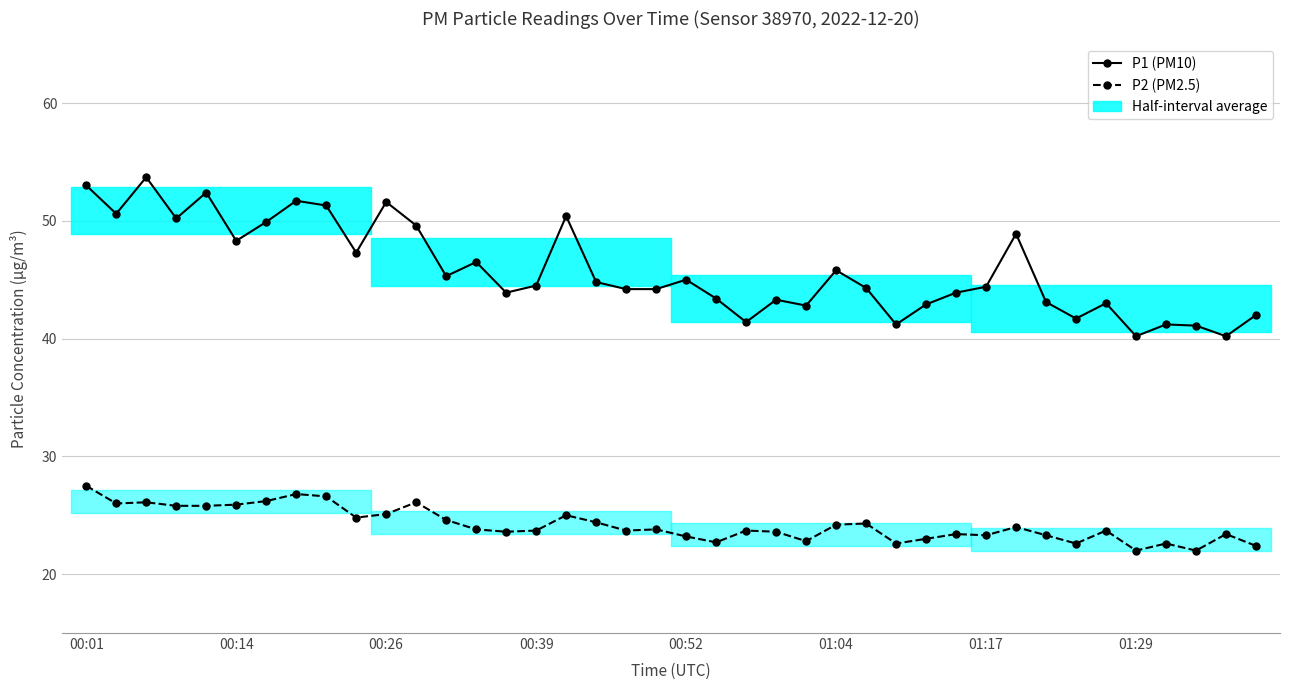

True or false: P2 (PM2.5) has more than 2 interior local peaks.

True